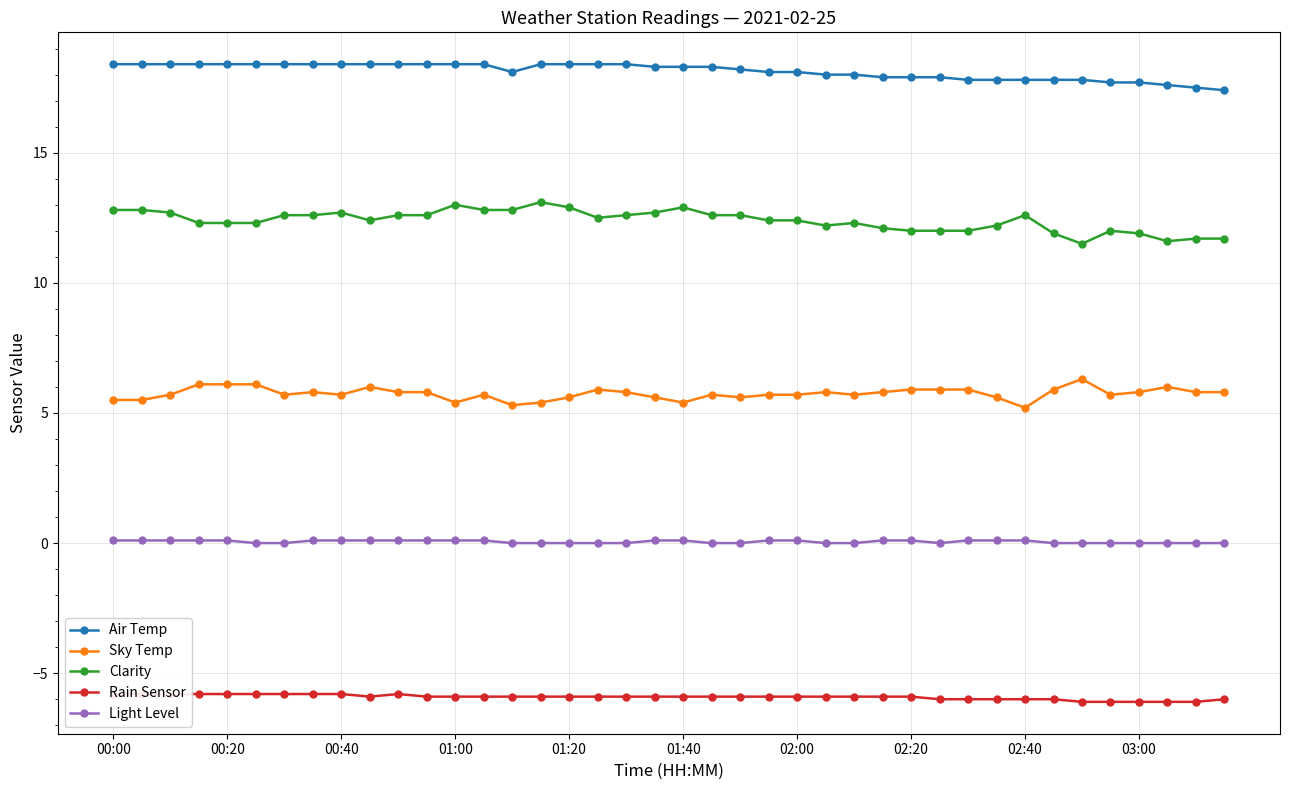

Is it true that Sky Temp equals 2.8 at 00:40?

False